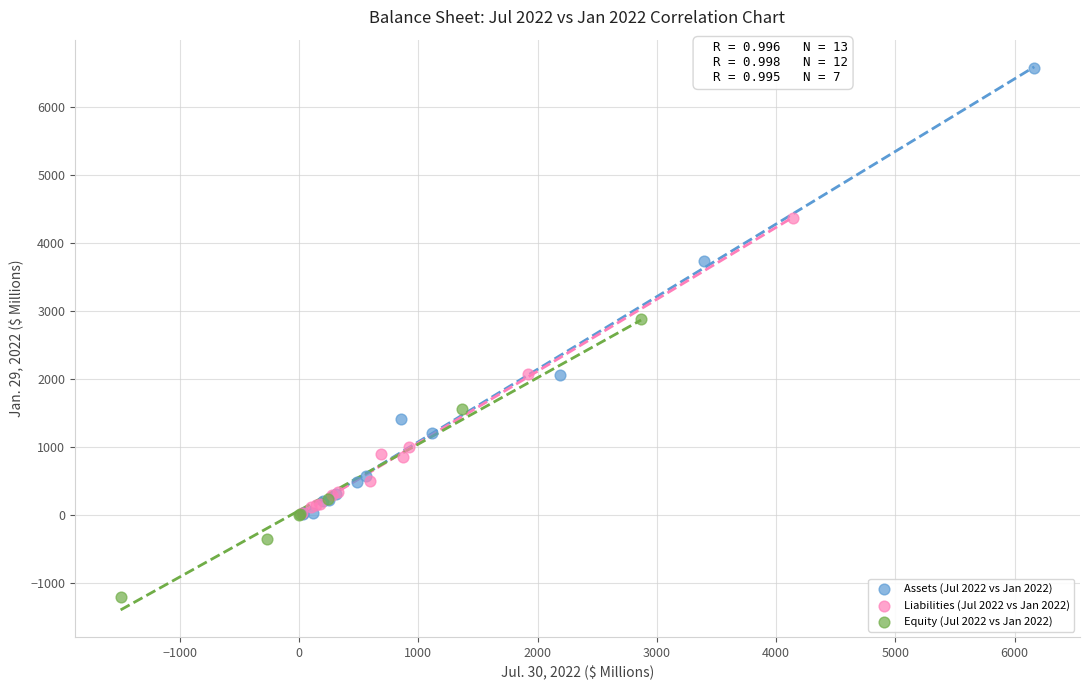

Which series reaches the minimum Y coordinate?

Equity (Jul 2022 vs Jan 2022)